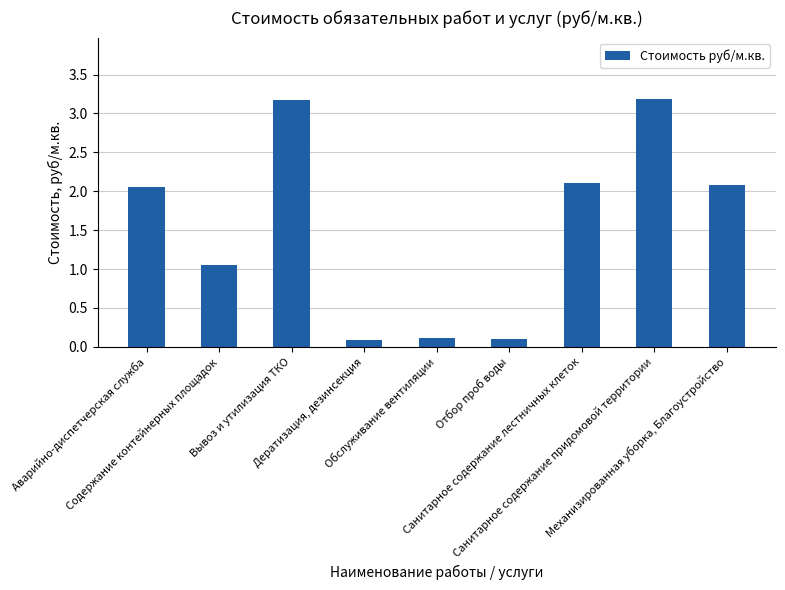

What is the maximum value shown in the chart?

3.2